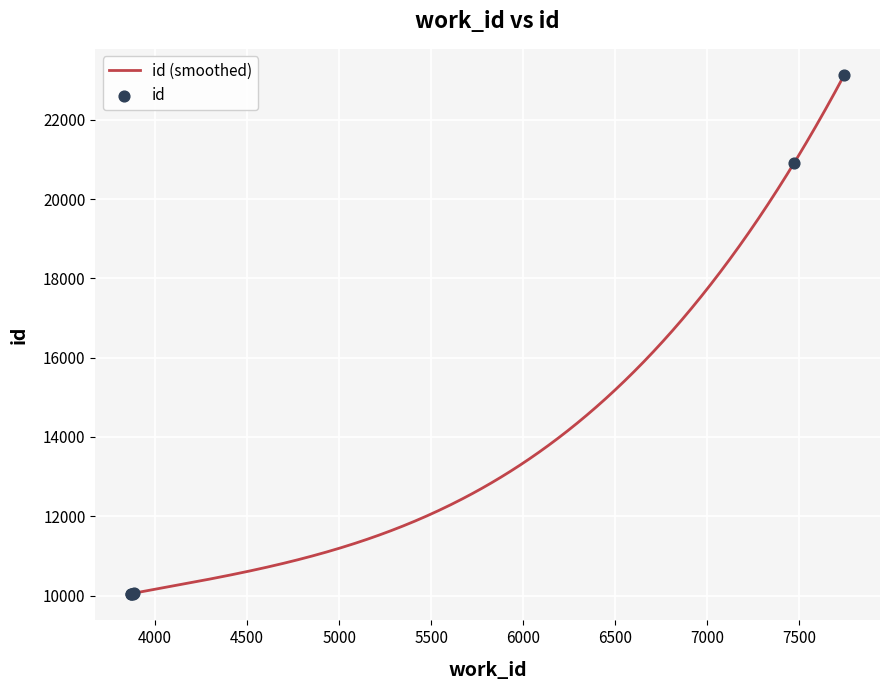

Which has a higher value, 3869 or 3868?

3869